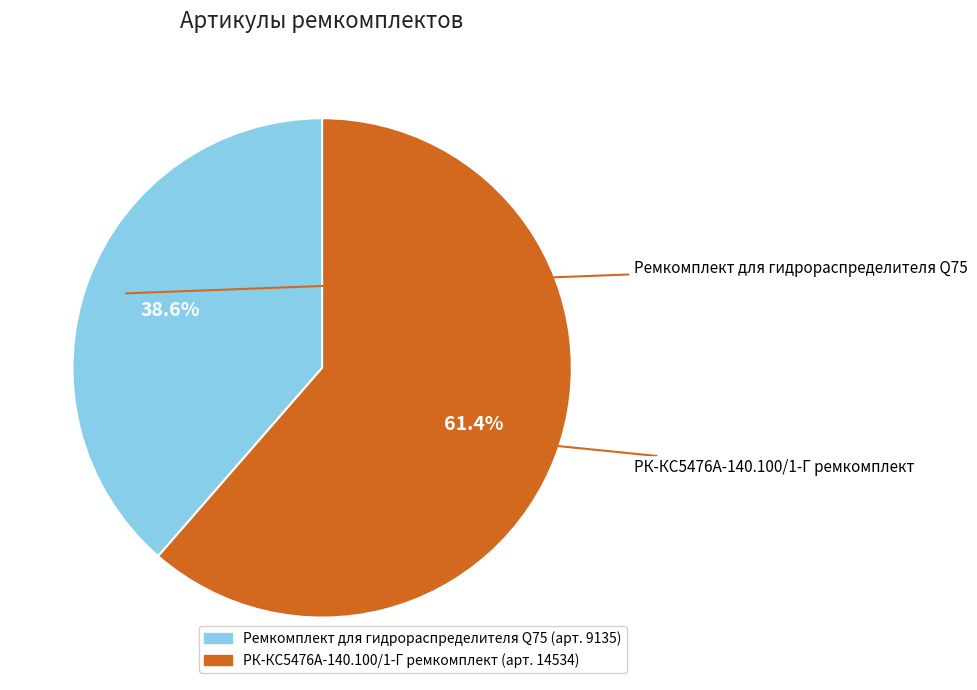

Which has a higher value, РК-КС5476А-140.100/1-Г ремкомплект or Ремкомплект для гидрораспределителя Q75?

РК-КС5476А-140.100/1-Г ремкомплект